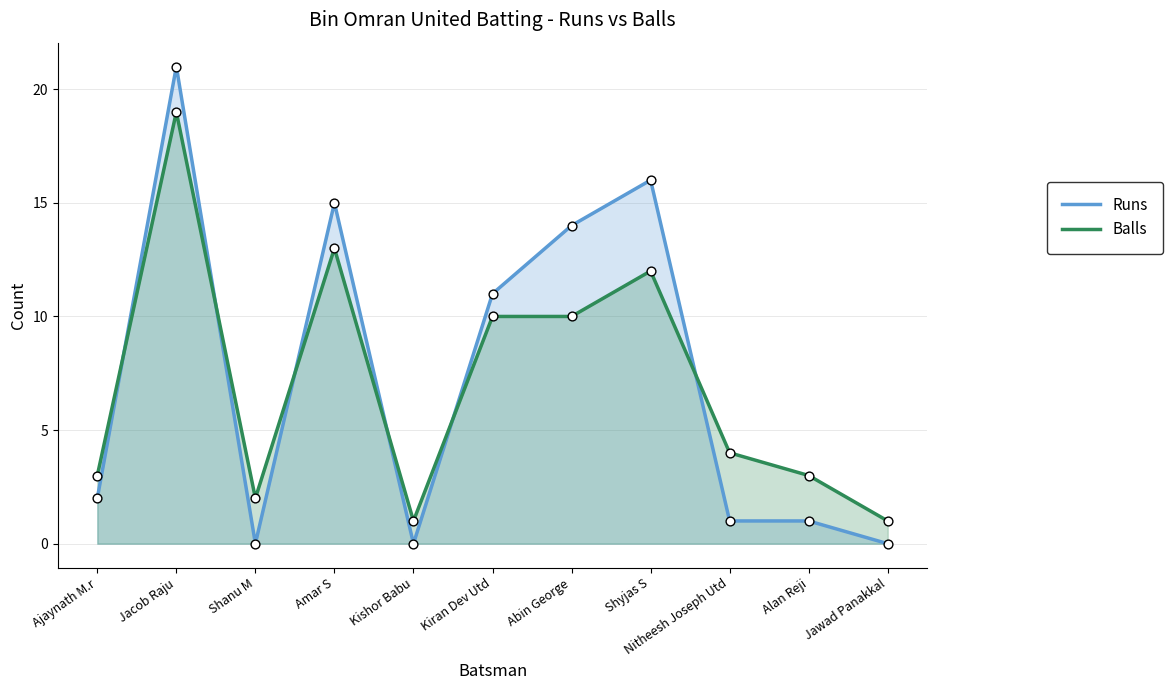

Which series has the widest spread of Y values?

Runs